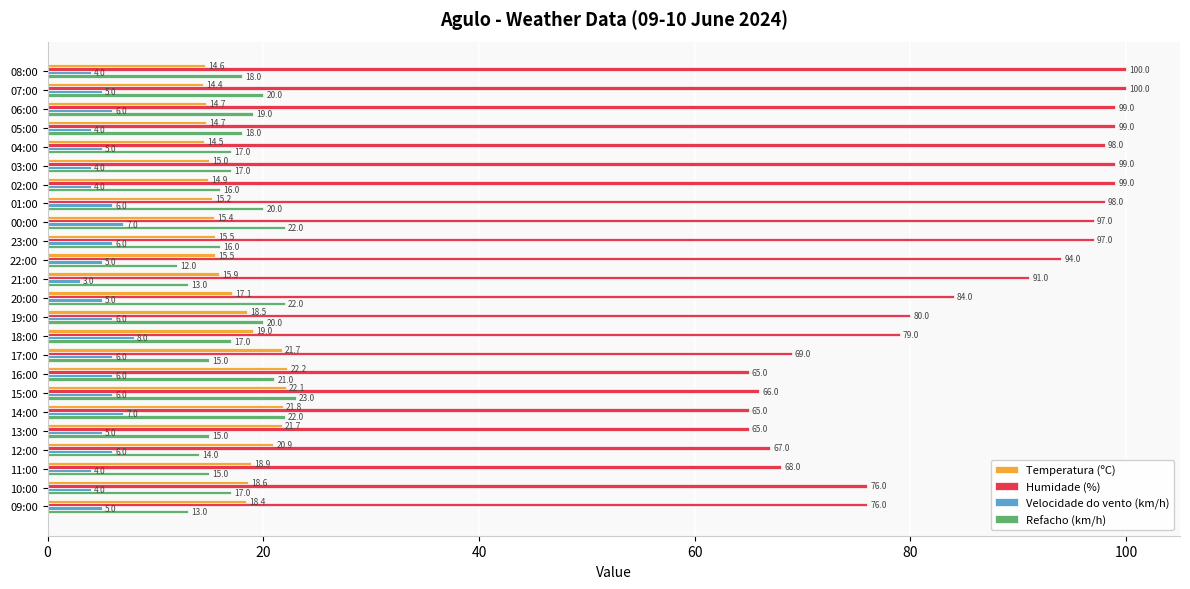

What is the difference between the second highest and minimum values in the Humidade (%) series?

35.0